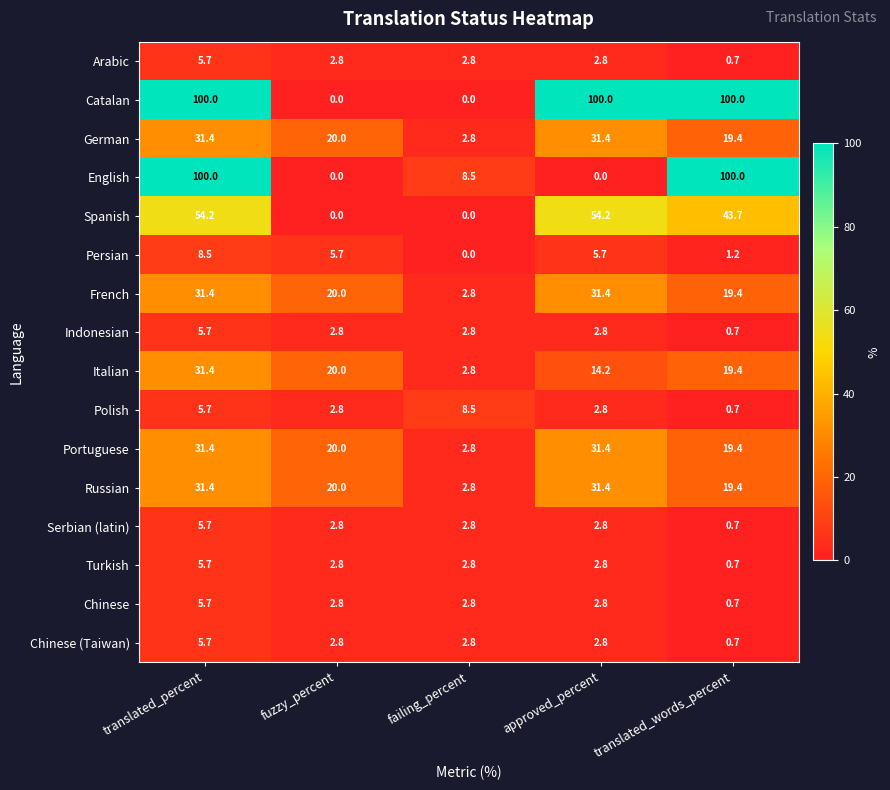

The value of Spanish at approved_percent is 30.1. True or false?

False